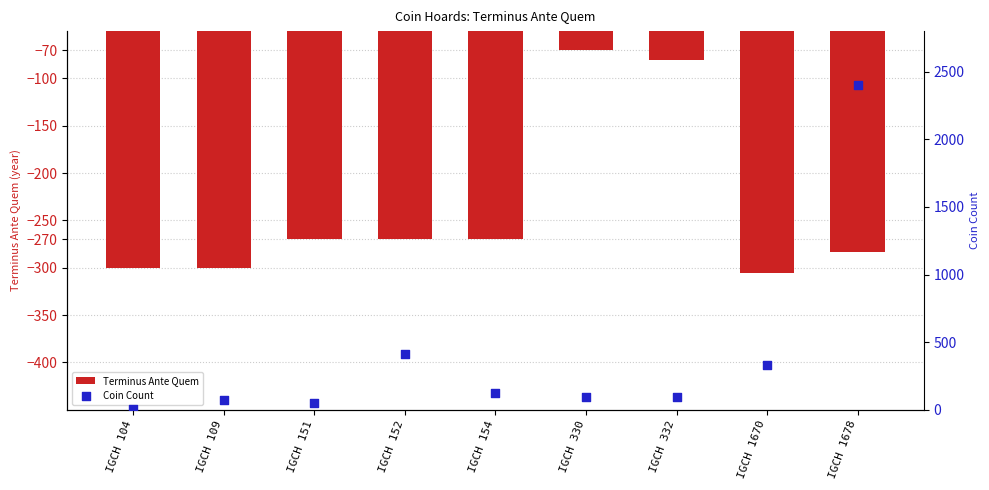

Is the value of Coin Count at IGCH 151 greater than the value of Terminus Ante Quem at IGCH 151?

Yes